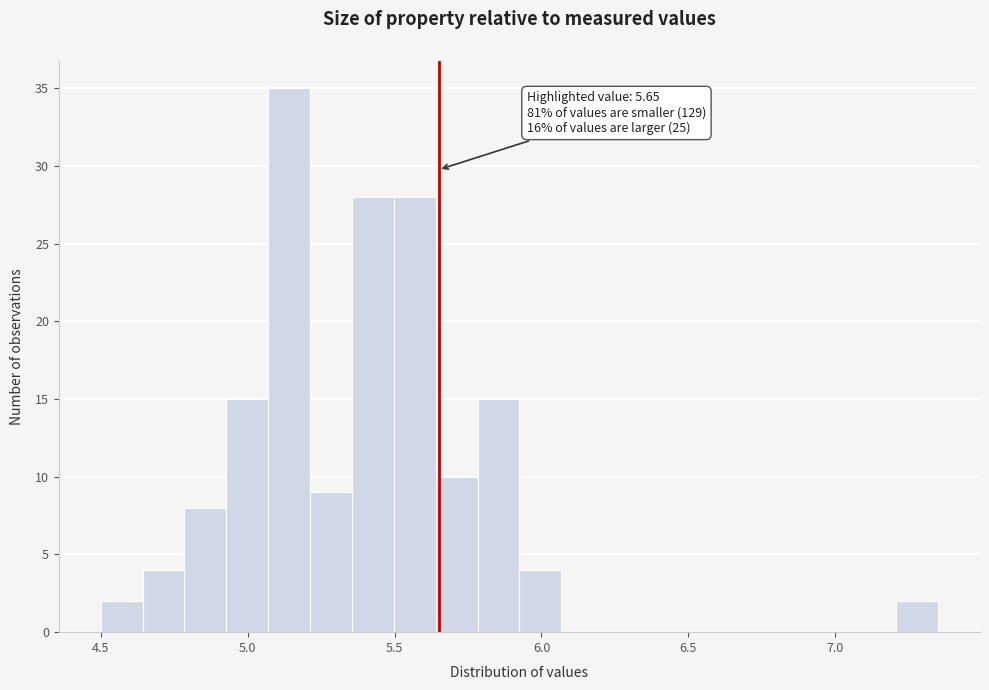

Around what value on the x-axis is the tallest bar? Give the approximate position of its centre, as read against the axis.

5.15